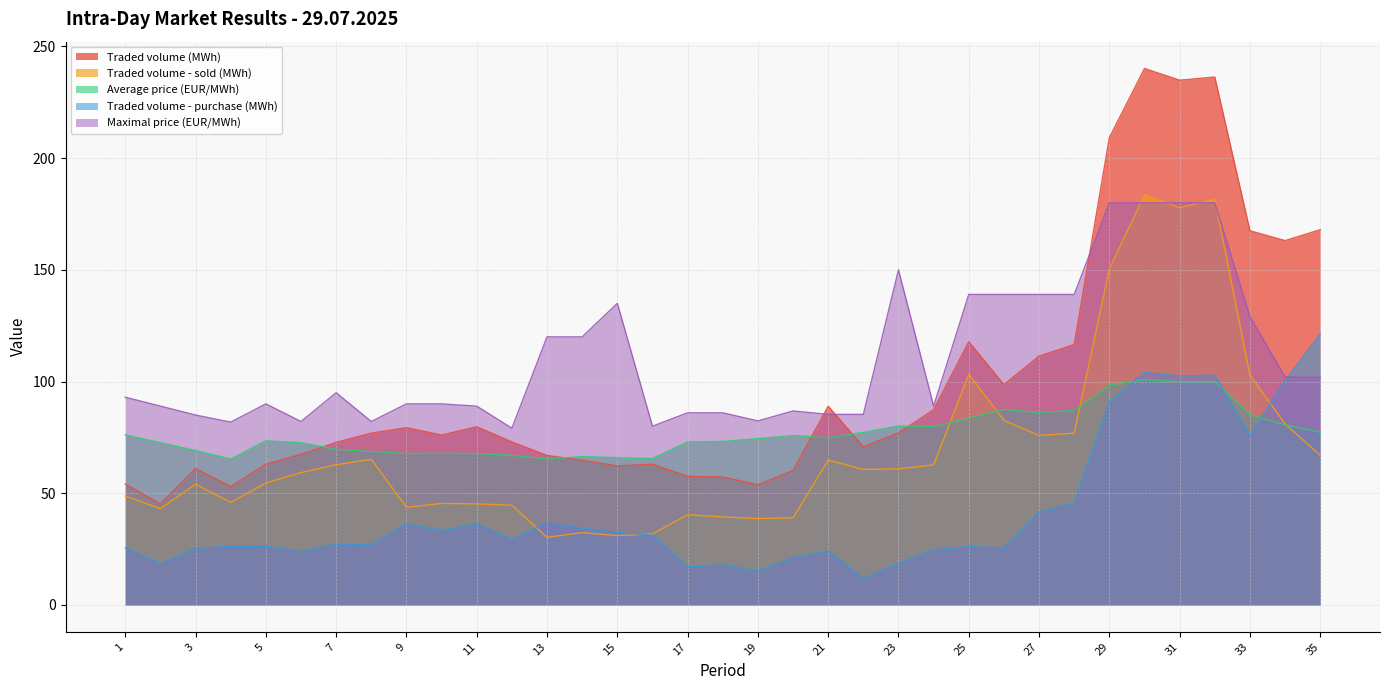

What is the value of the Traded volume - sold (MWh) point at the 26th from the left?

82.6